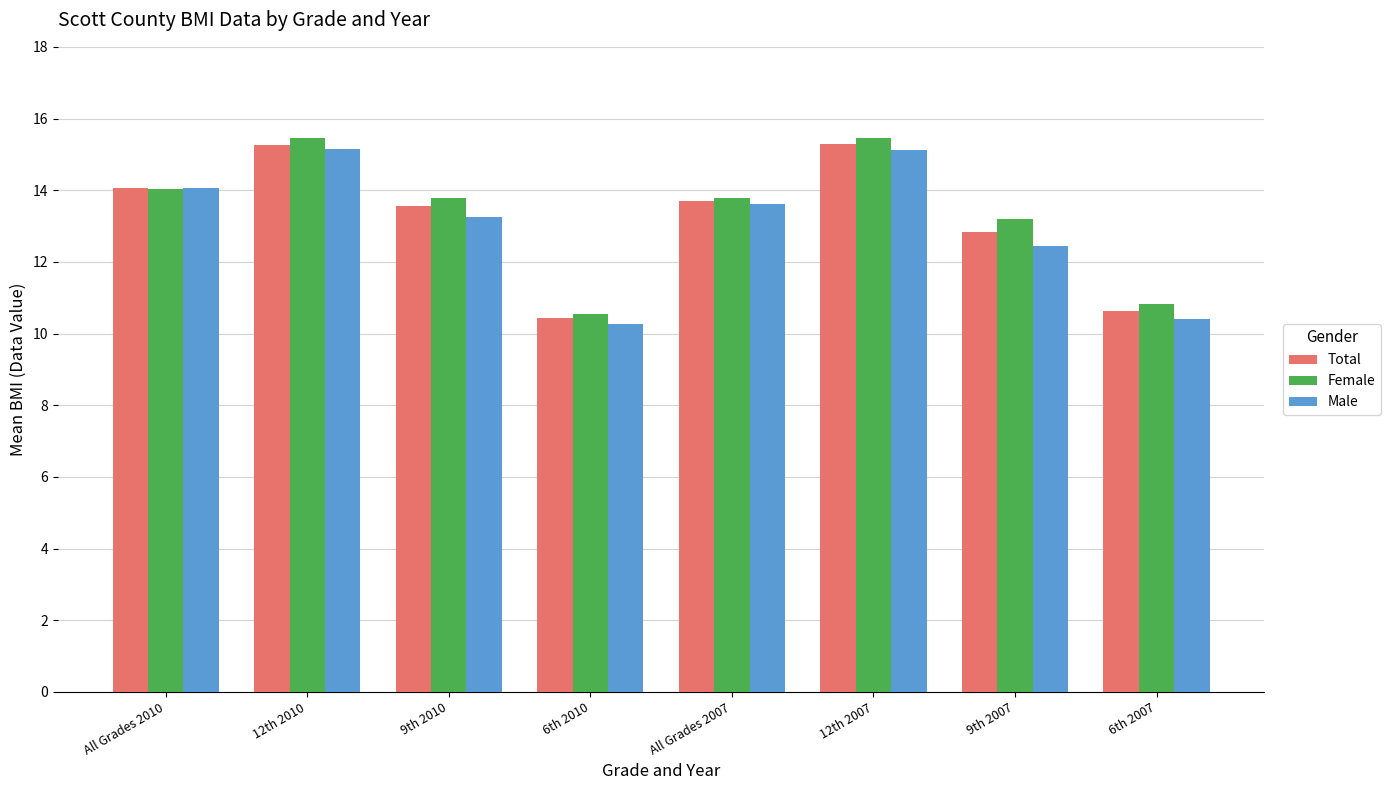

What is the sum of the Male values at 6th 2010 and 9th 2007?

22.7